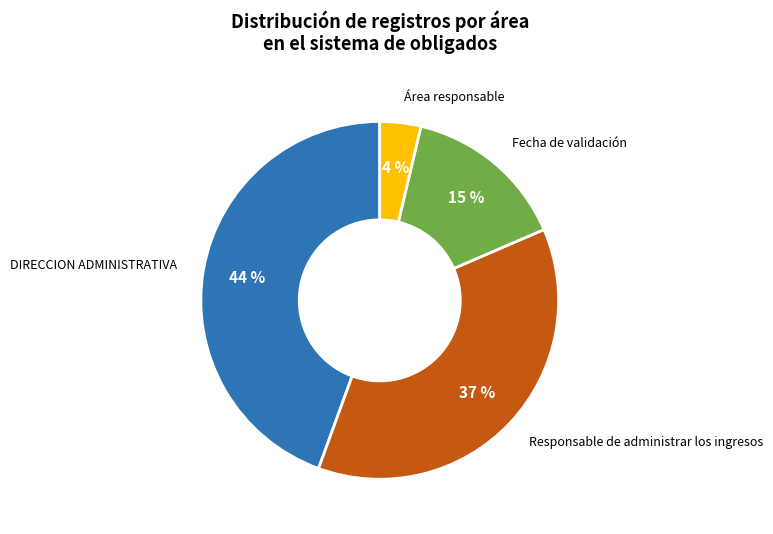

Which slice is the largest?

DIRECCION ADMINISTRATIVA